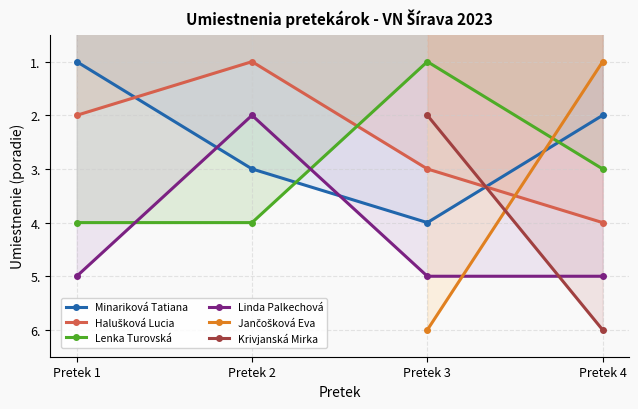

The Lenka Turovská series shows 1 at Pretek 3. True or false?

True